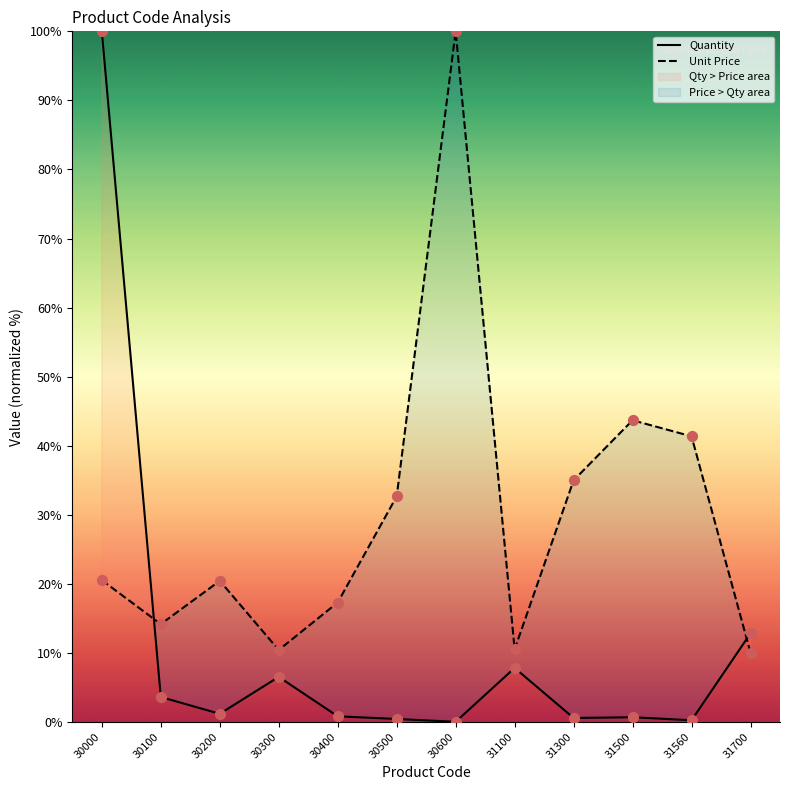

What is the total value across all series at 31700?

22.8